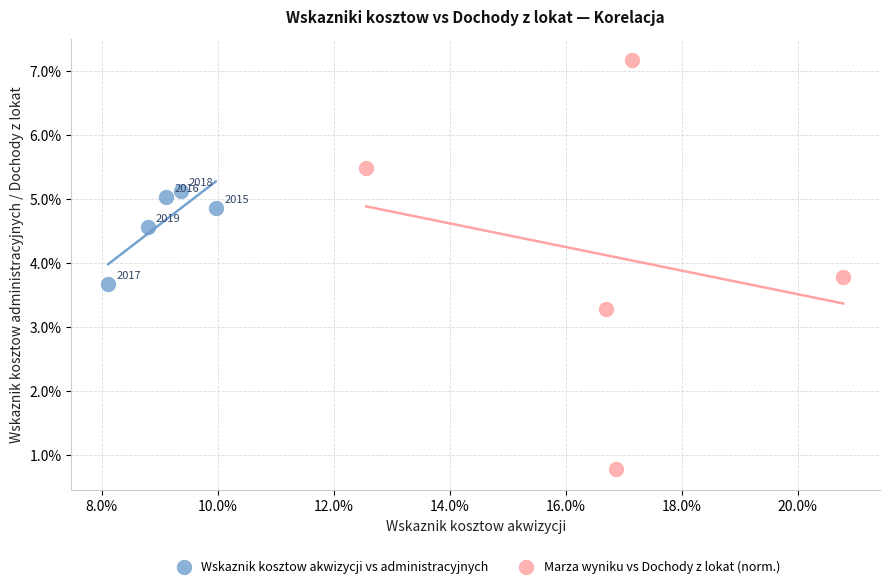

Which series reaches the maximum Y coordinate?

Marza wyniku vs Dochody z lokat (norm.)